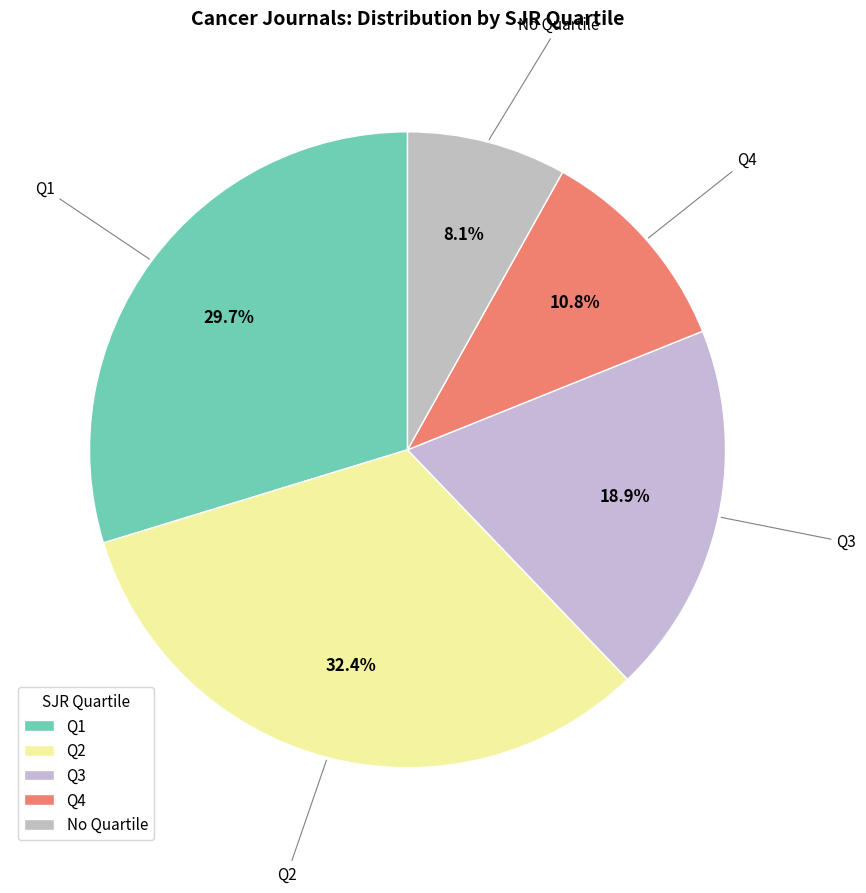

How many slices are in this pie chart?

5